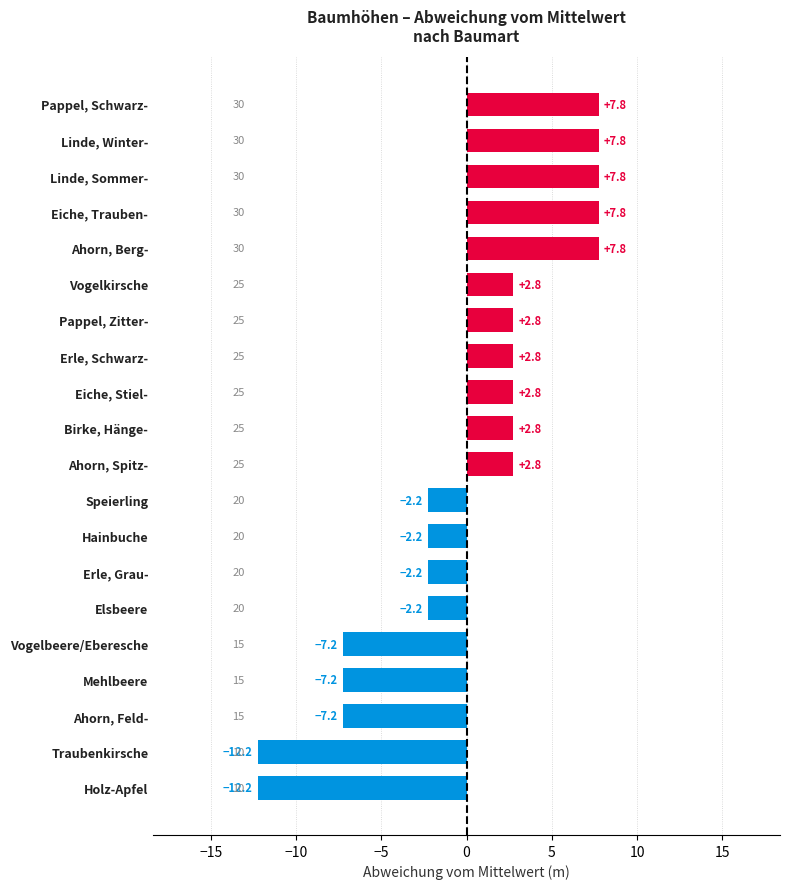

What value does the data have at Ahorn, Berg-?

7.8